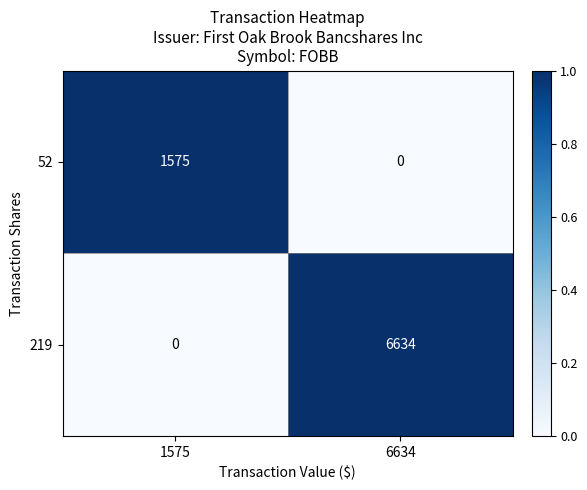

What is the average value of the 52 series?

788